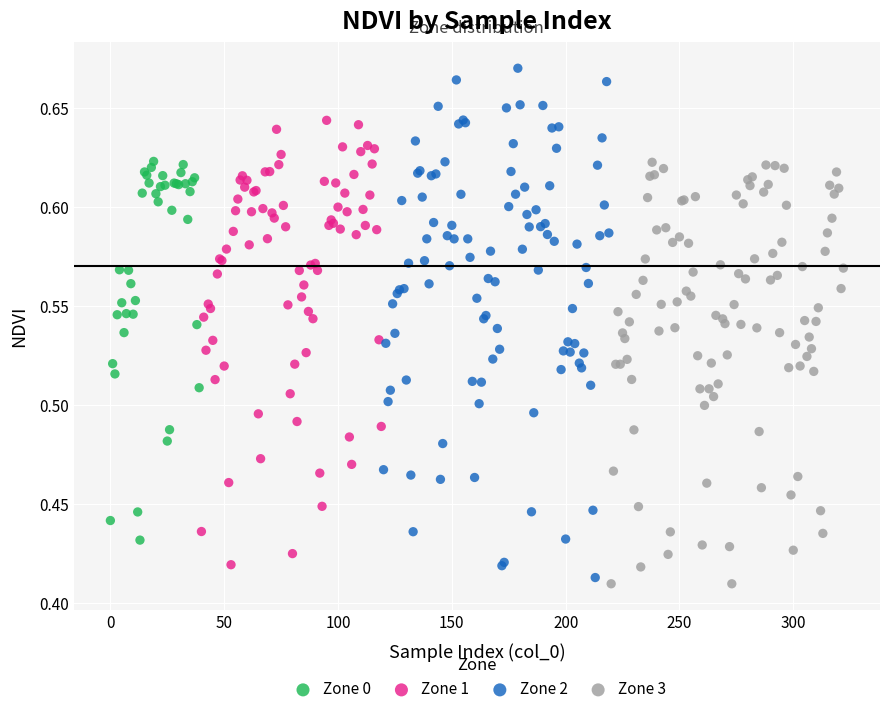

Which series has the largest Y range (max minus min)?

Zone 2